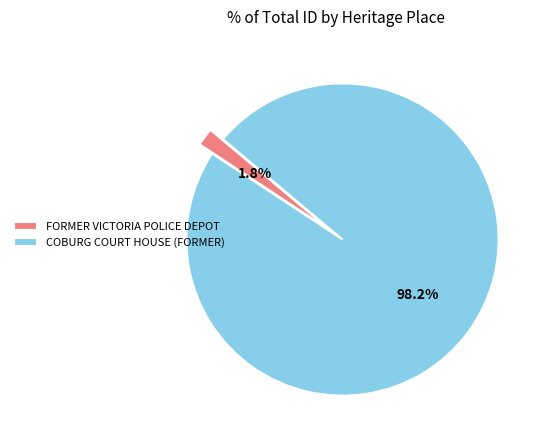

Count the number of slices in the pie.

2